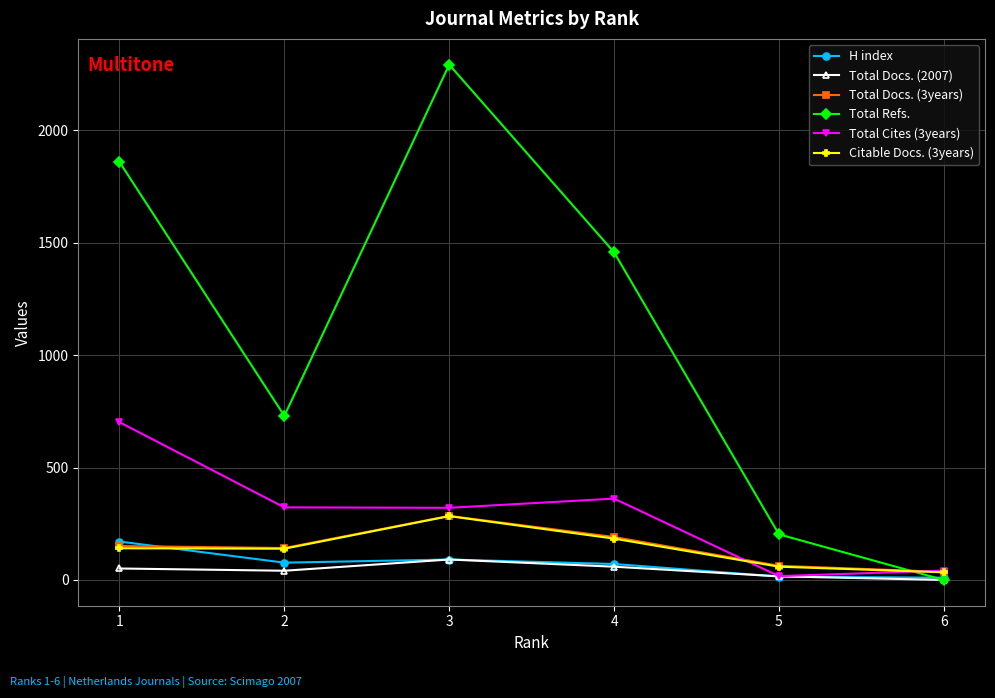

Is this an area chart (filled region under the line)?

No